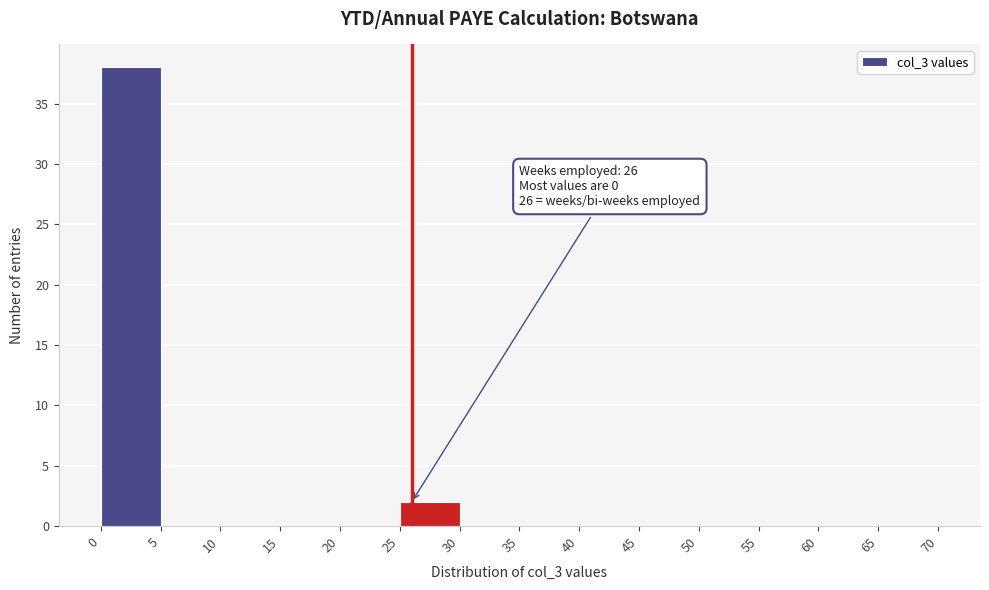

Over which range of the x-axis is the bar tallest?

0 to 5